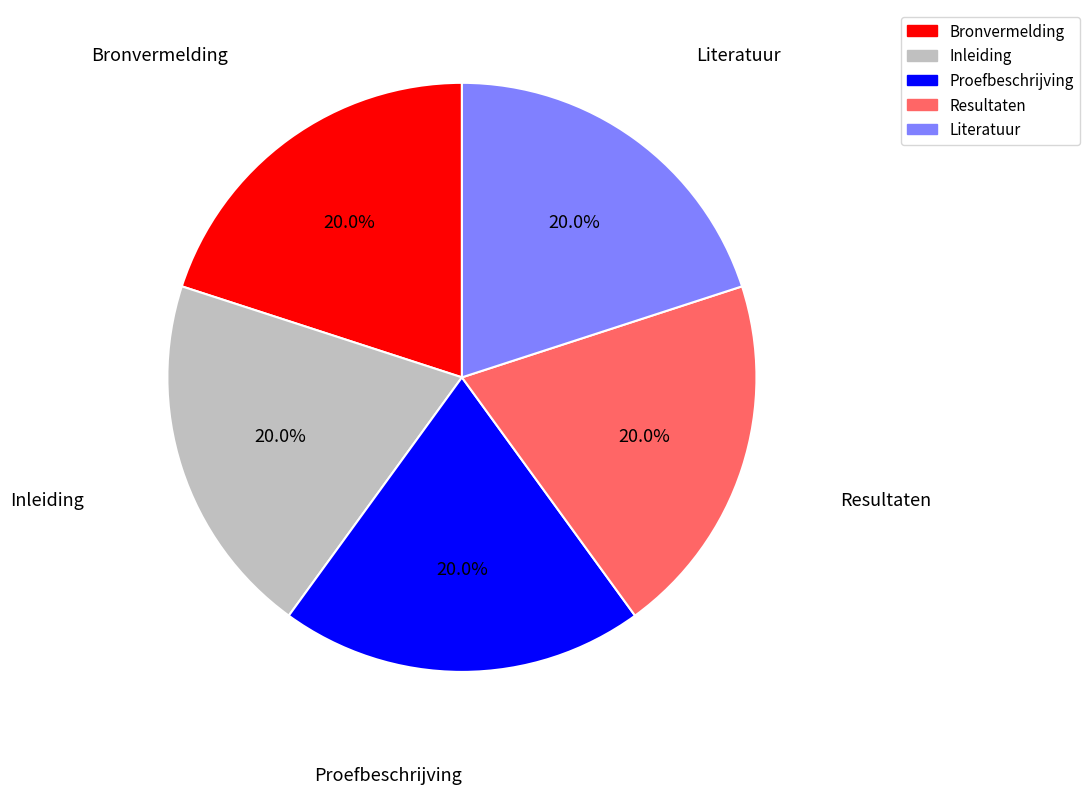

To the nearest percent, what percentage of the pie is Resultaten?

20%